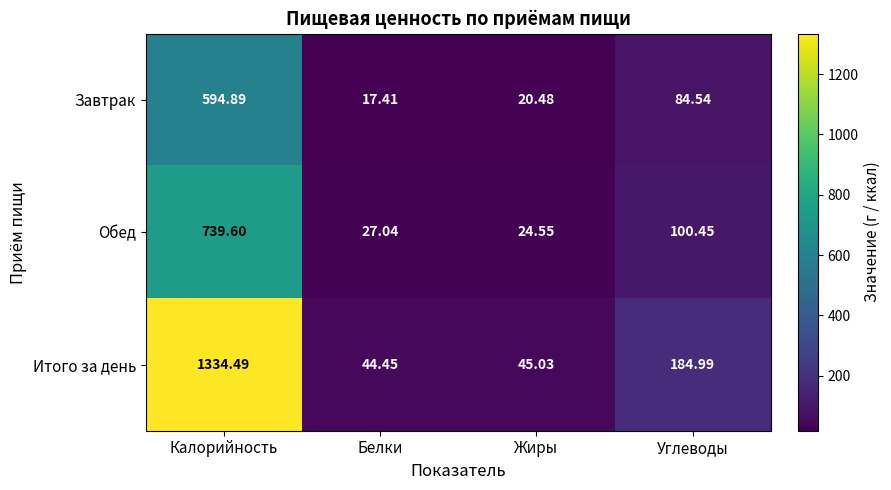

Which category has the highest value in the Обед series?

Калорийность